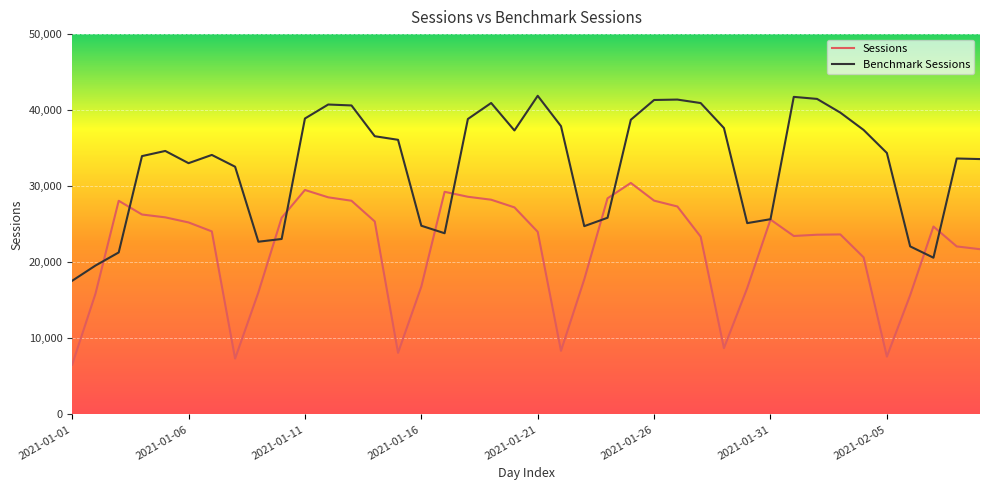

Rank the series by their average value, from highest to lowest.

Benchmark Sessions, Sessions